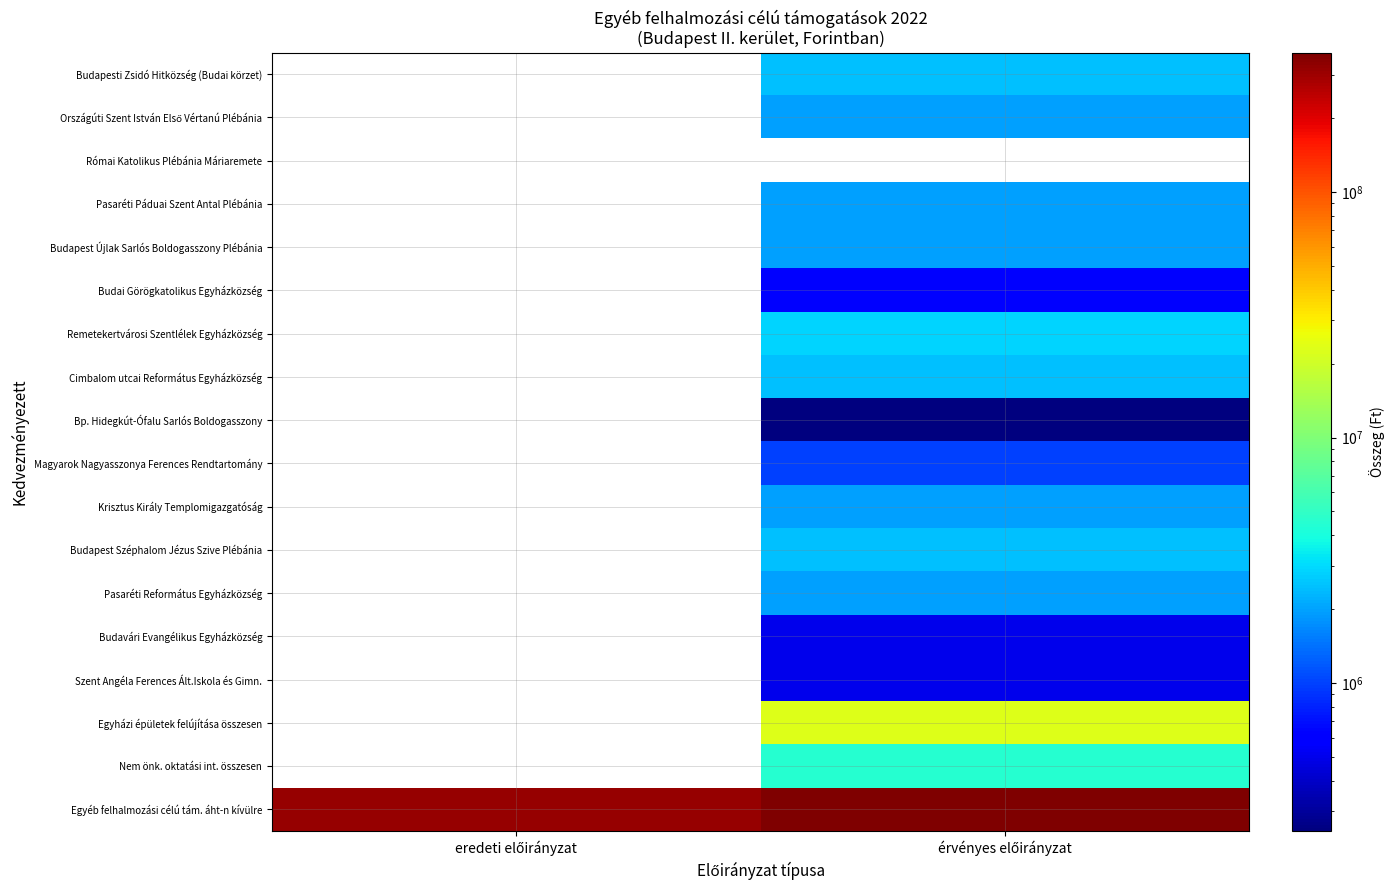

At which category does the chart reach its peak across all series?

érvényes előirányzat